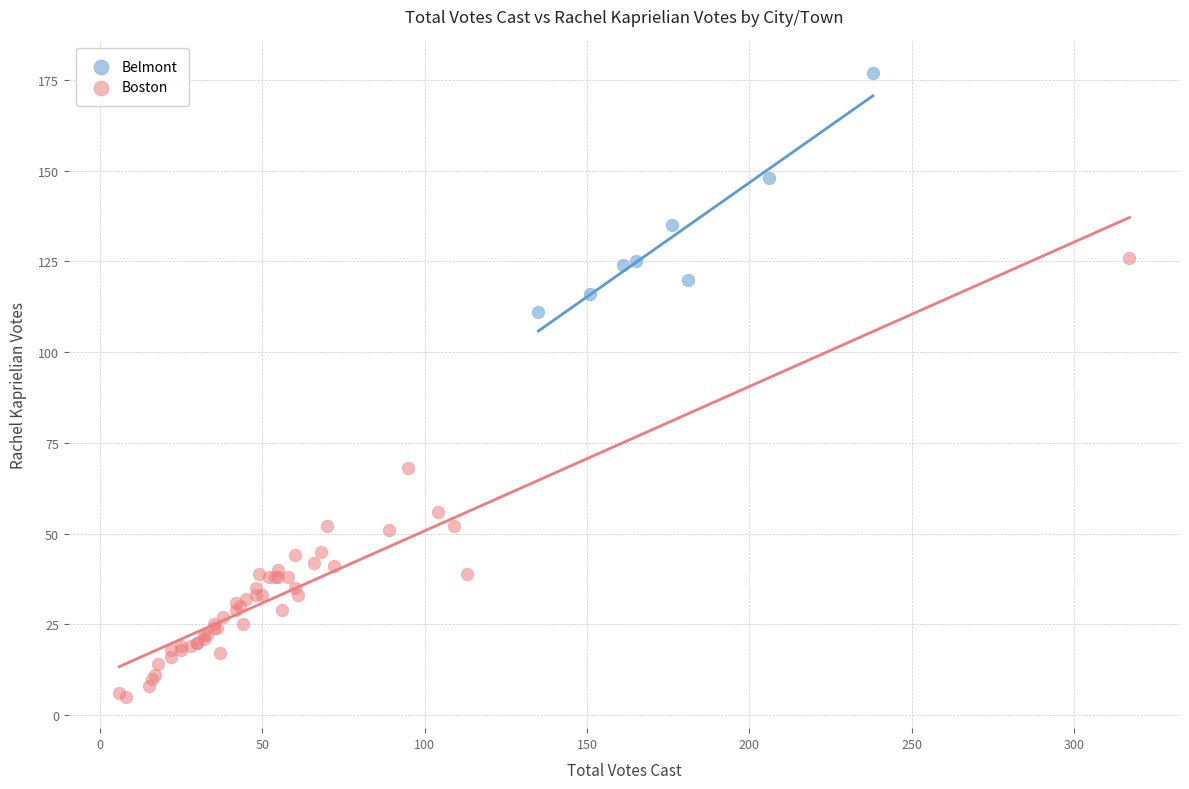

Which series has the largest Y range (max minus min)?

Boston